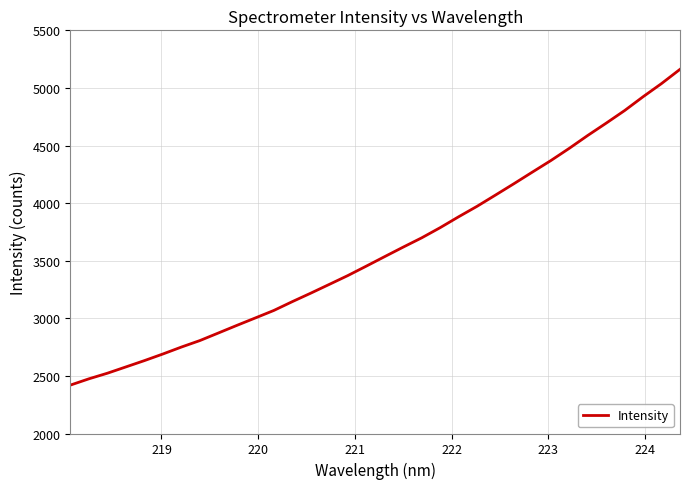

What is the difference between the maximum and minimum values?

2740.9